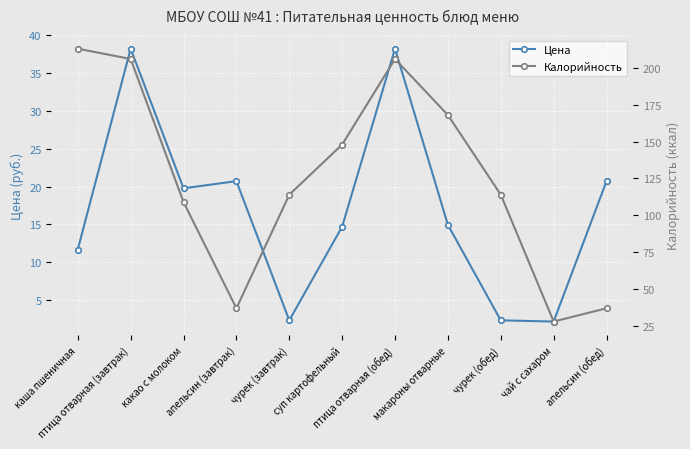

What position from the left is птица отварная (завтрак)?

2